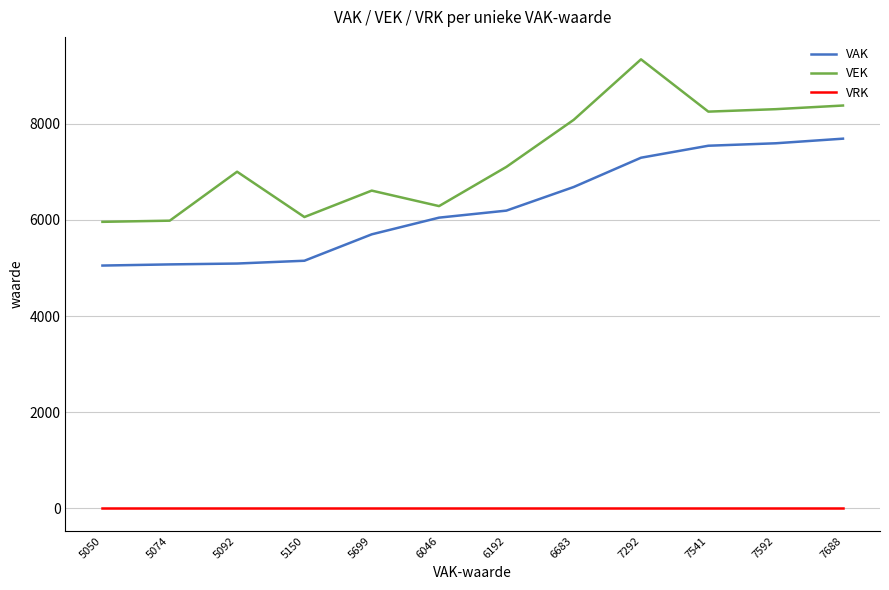

At which category is the sum across all series the highest?

7292